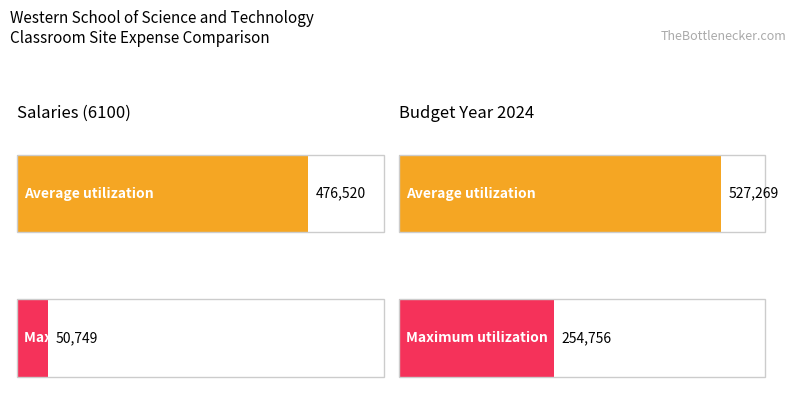

What is the total value across all series at Budget year (2024)?

782025